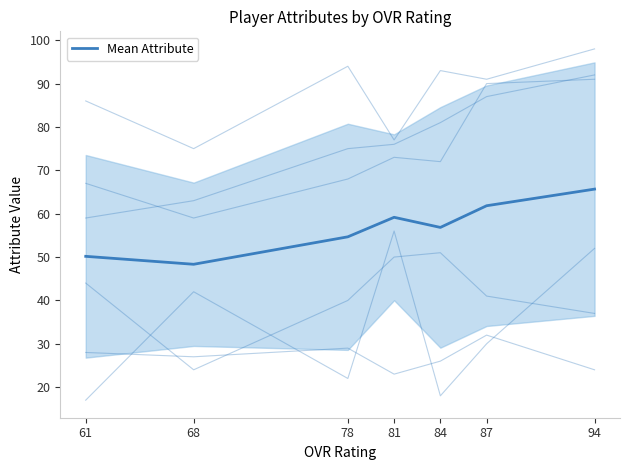

Approximately how many times larger is the value at 84 compared to 81?

1.0